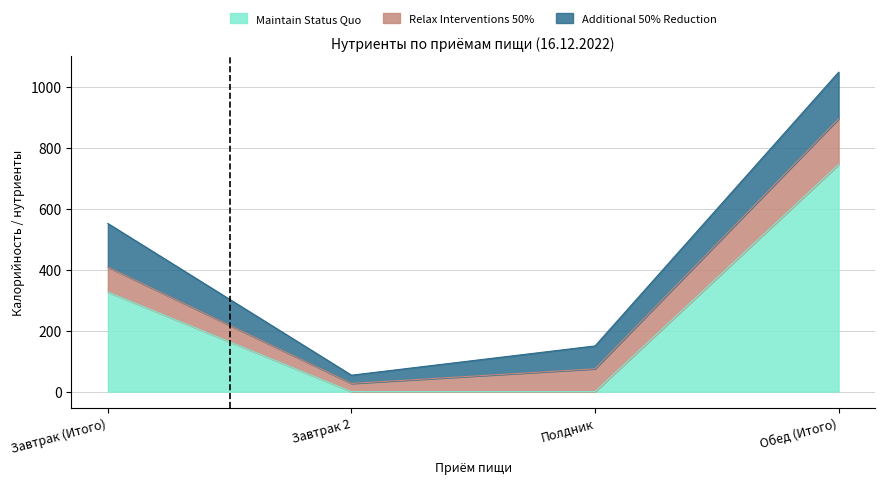

Which category has the highest value in the Maintain Status Quo series?

Обед (Итого)